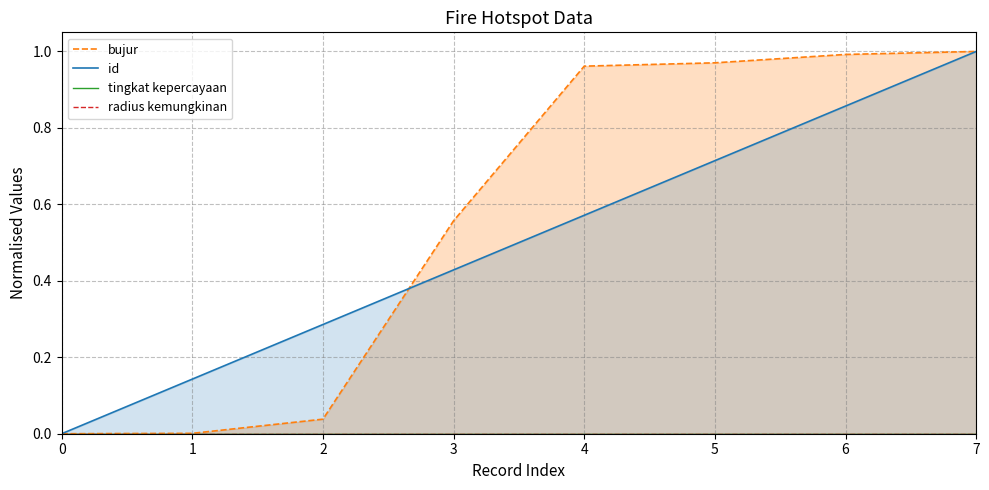

Between 0 and 6, which is larger?

6